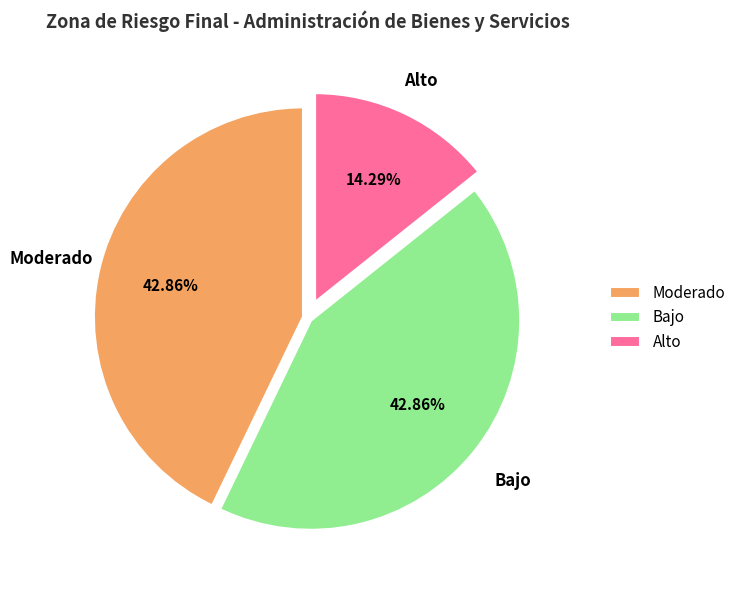

Approximately how many times larger is the value at Alto compared to Bajo?

0.3